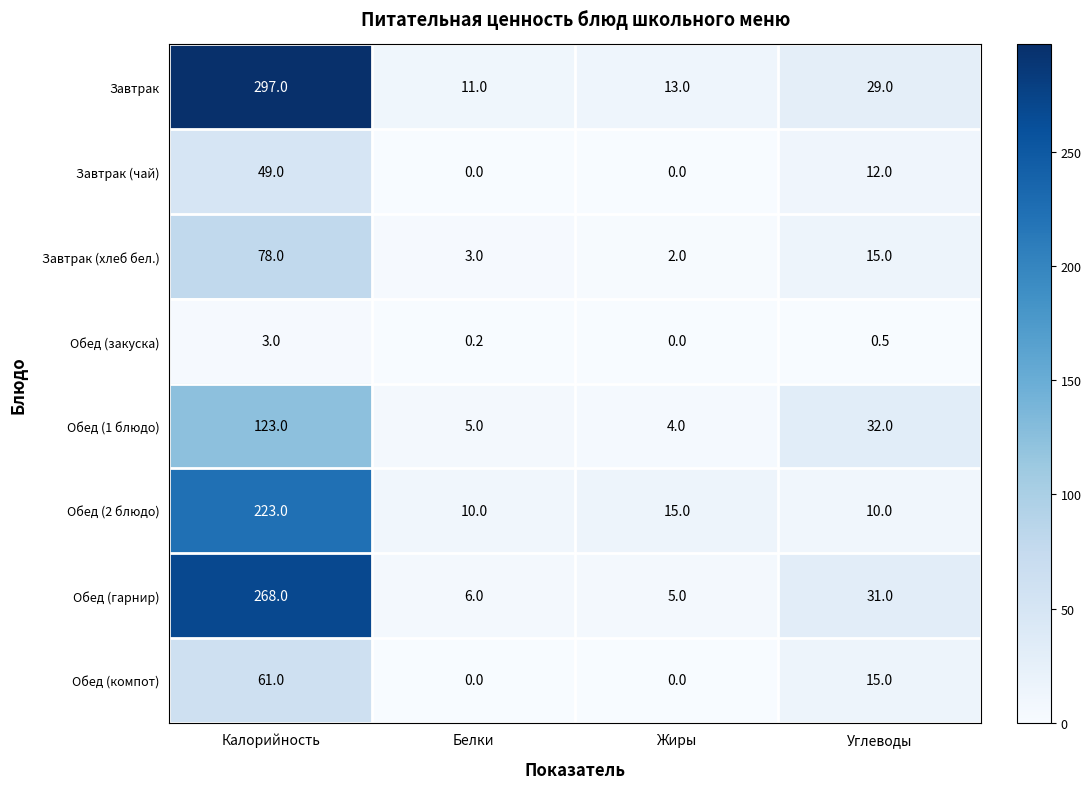

List the series in order of their peak value, highest first.

Завтрак, Обед (гарнир), Обед (2 блюдо), Обед (1 блюдо), Завтрак (хлеб бел.), Обед (компот), Завтрак (чай), Обед (закуска)